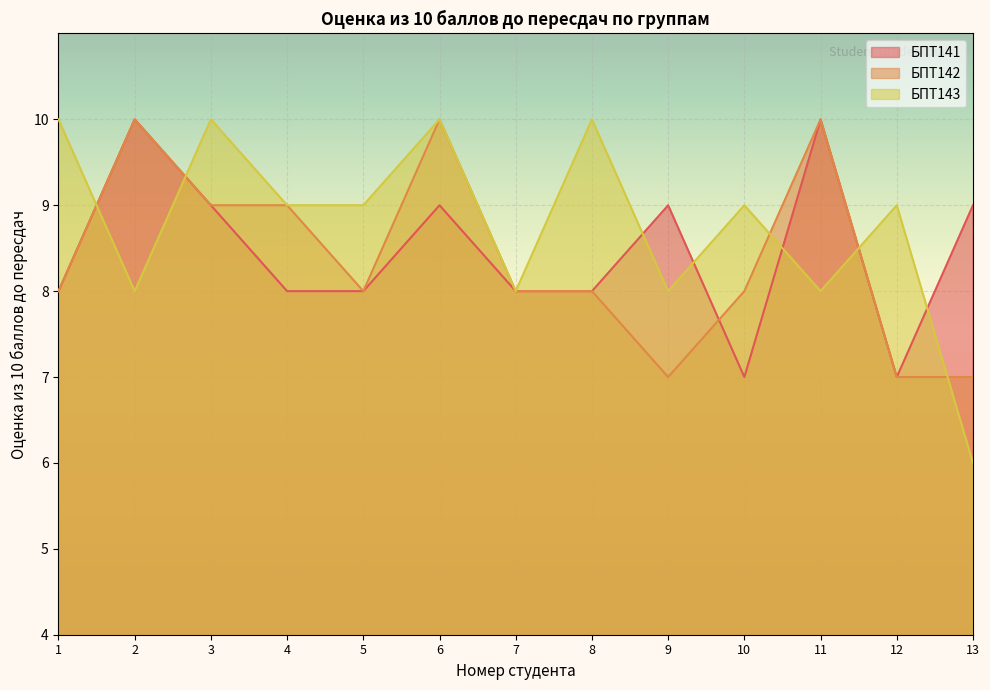

Which series changed the most between 2 and 5?

БПТ141